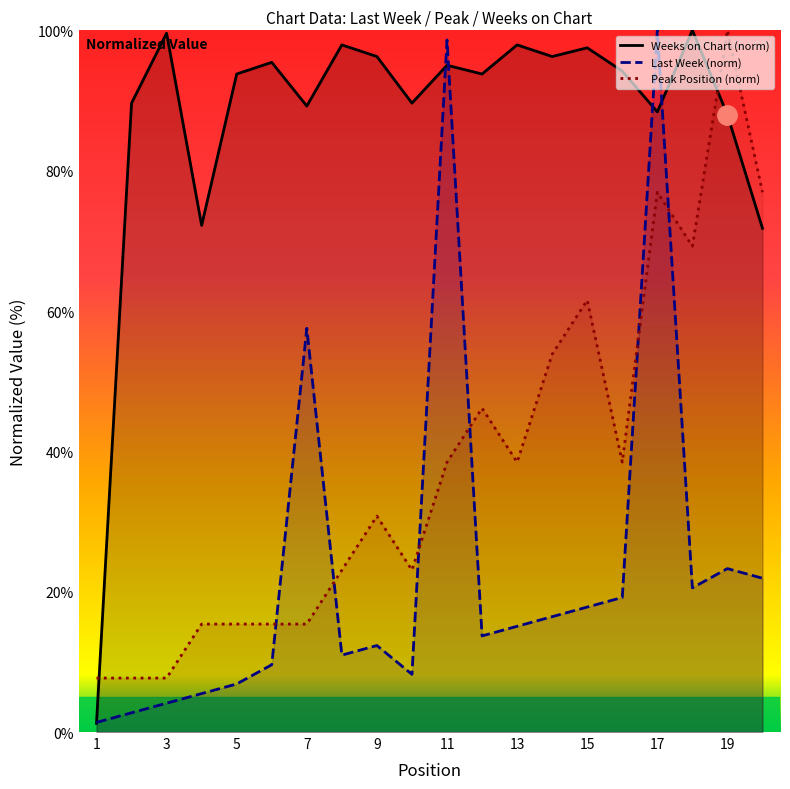

What is the difference between the Last Week values at 15 and 1?

16.4